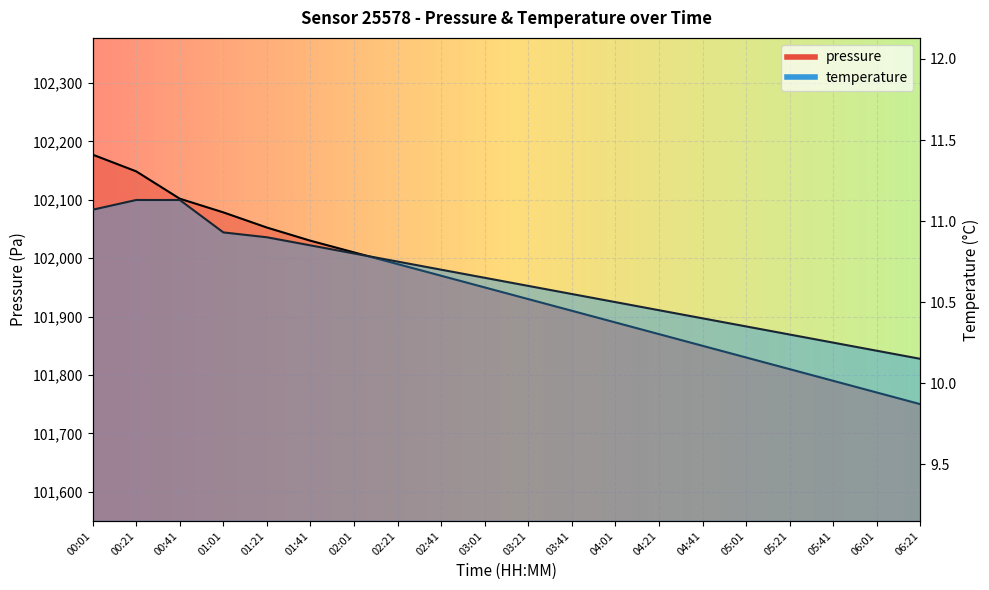

What is the approximate value of pressure at 06:01?

101770.0